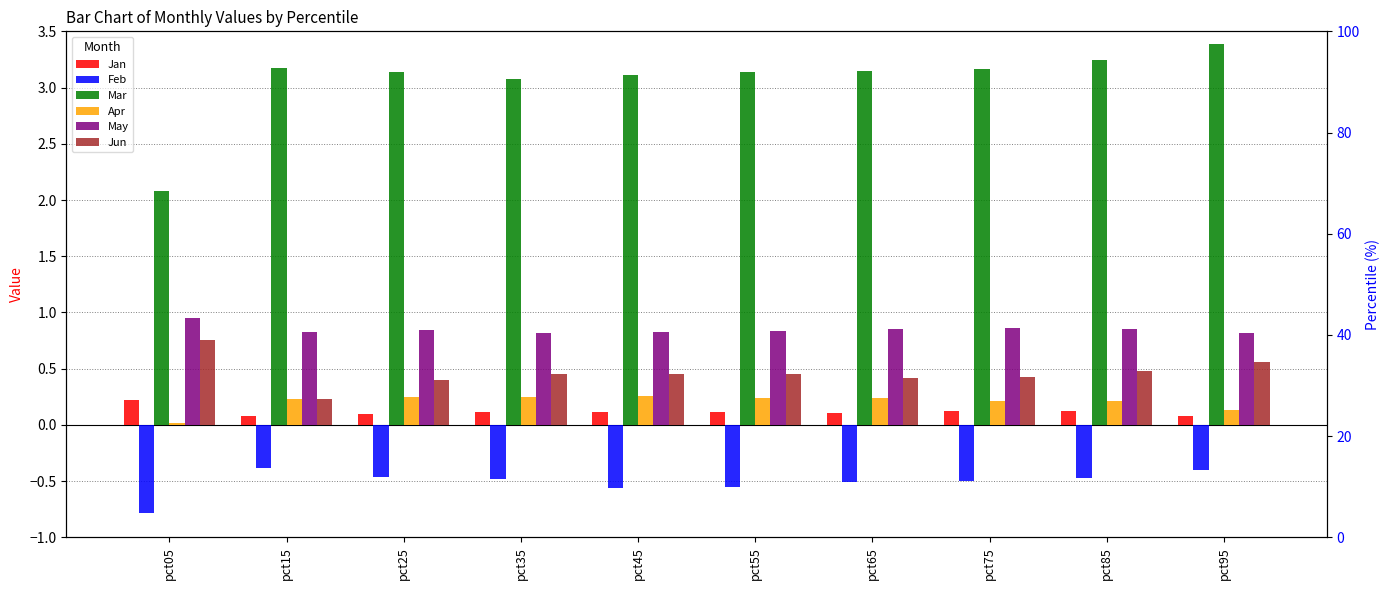

Reading left to right, what are all the values shown in this chart?

Jan: pct05=0.2	pct15=0.1	pct25=0.1	pct35=0.1	pct45=0.1	pct55=0.1	pct65=0.1	pct75=0.1	pct85=0.1	pct95=0.1
Feb: pct05=-0.8	pct15=-0.4	pct25=-0.5	pct35=-0.5	pct45=-0.6	pct55=-0.6	pct65=-0.5	pct75=-0.5	pct85=-0.5	pct95=-0.4
Mar: pct05=2.1	pct15=3.2	pct25=3.1	pct35=3.1	pct45=3.1	pct55=3.1	pct65=3.2	pct75=3.2	pct85=3.2	pct95=3.4
Apr: pct05=0.0	pct15=0.2	pct25=0.2	pct35=0.3	pct45=0.3	pct55=0.2	pct65=0.2	pct75=0.2	pct85=0.2	pct95=0.1
May: pct05=0.9	pct15=0.8	pct25=0.8	pct35=0.8	pct45=0.8	pct55=0.8	pct65=0.9	pct75=0.9	pct85=0.9	pct95=0.8
Jun: pct05=0.8	pct15=0.2	pct25=0.4	pct35=0.5	pct45=0.5	pct55=0.5	pct65=0.4	pct75=0.4	pct85=0.5	pct95=0.6